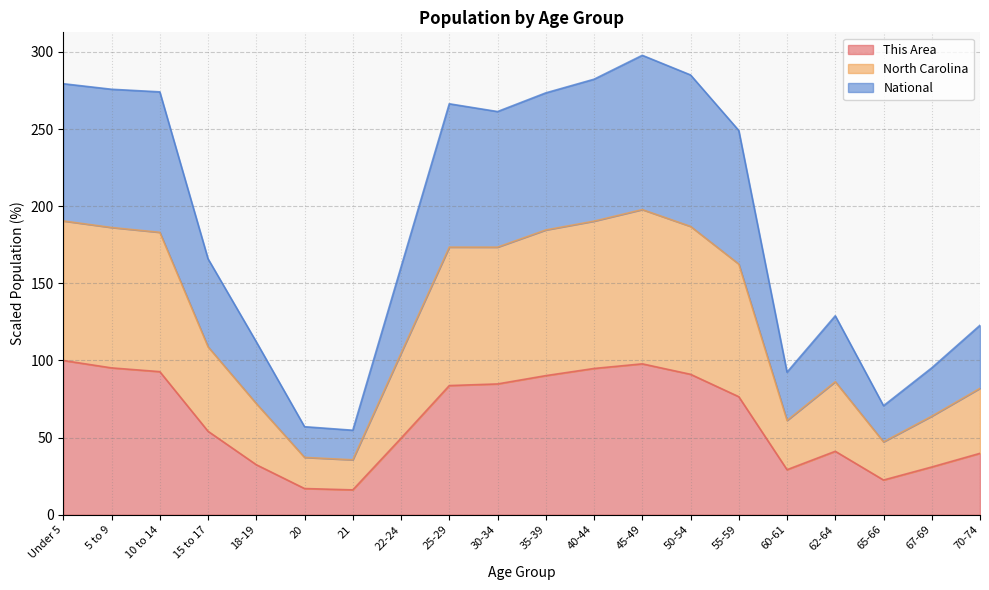

True or false: National and North Carolina cross at least once.

False